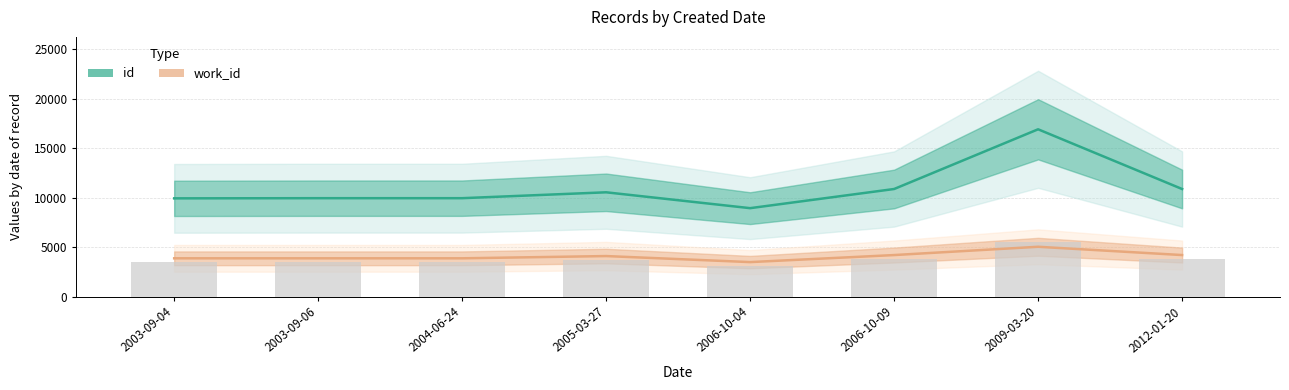

Rank the categories by id value from highest to lowest.

2009-03-20, 2006-10-09, 2012-01-20, 2005-03-27, 2003-09-06, 2004-06-24, 2003-09-04, 2006-10-04